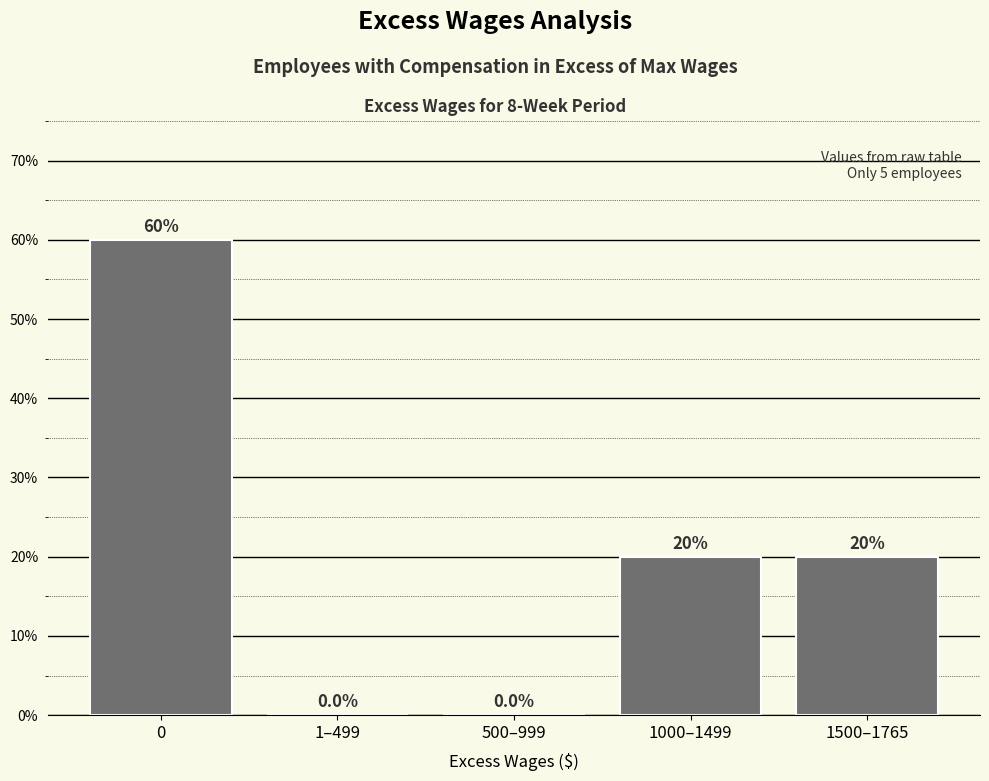

Reading right to left, extract all data points from this chart.

1500–1765=20	1000–1499=20	500–999=0	1–499=0	0=60